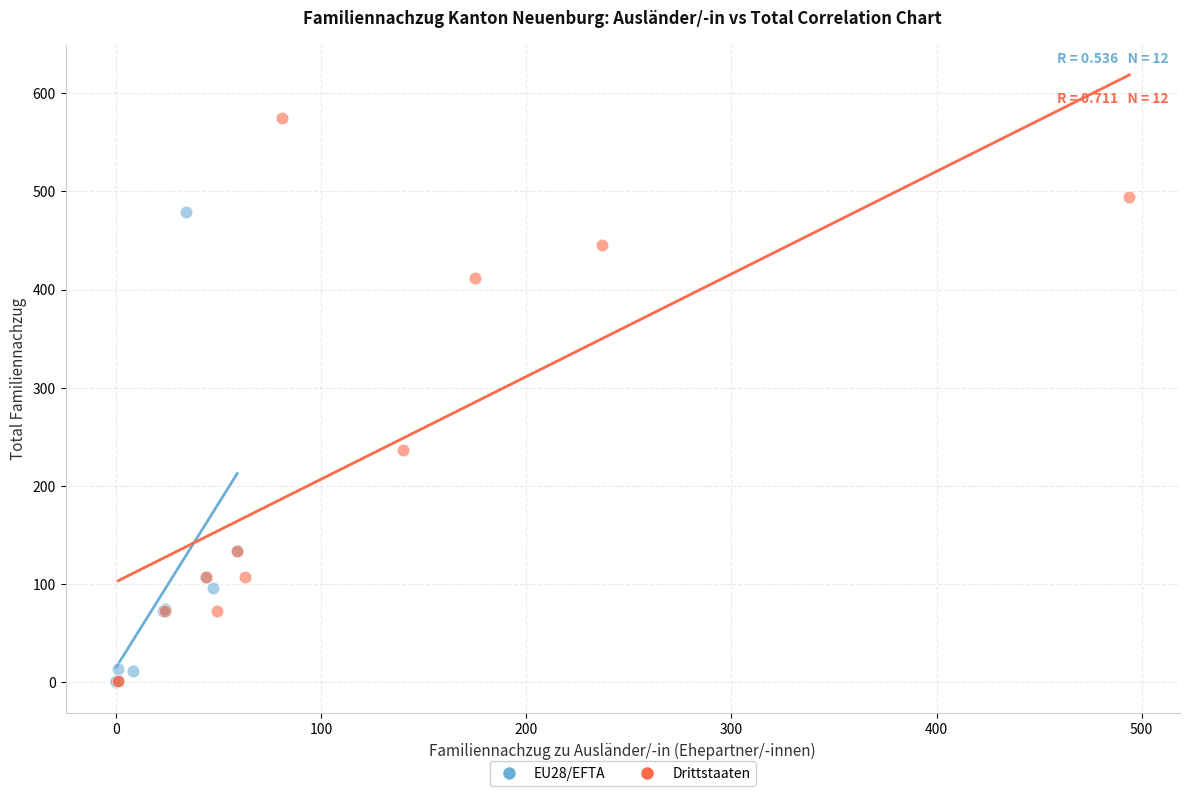

Which series contains the highest Y value?

Drittstaaten